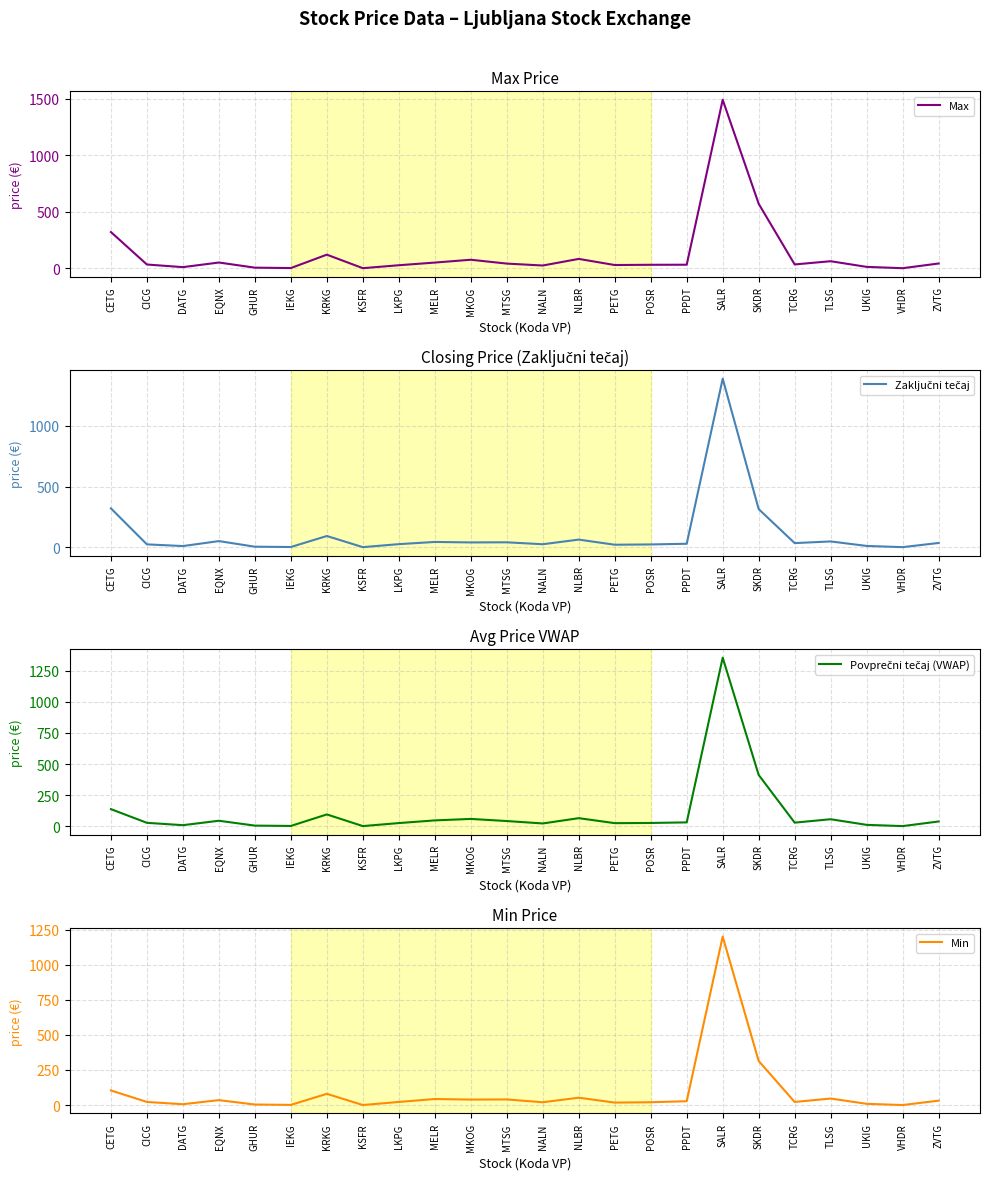

True or false: Min has more than 1 points higher than both neighbors.

True